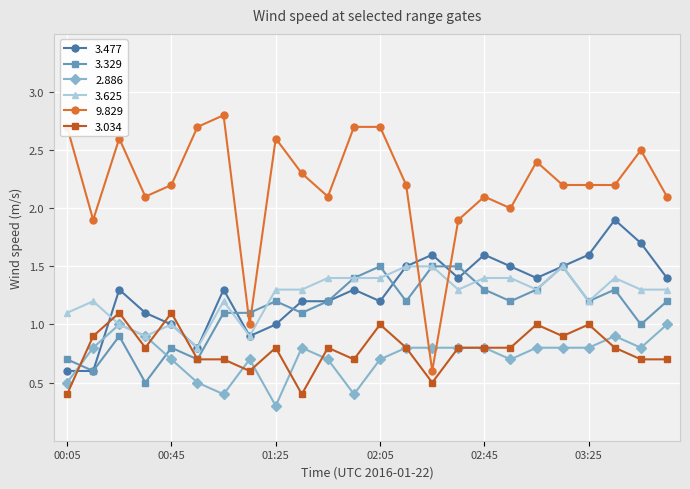

True or false: 3.329 and 9.829 cross at least once.

True